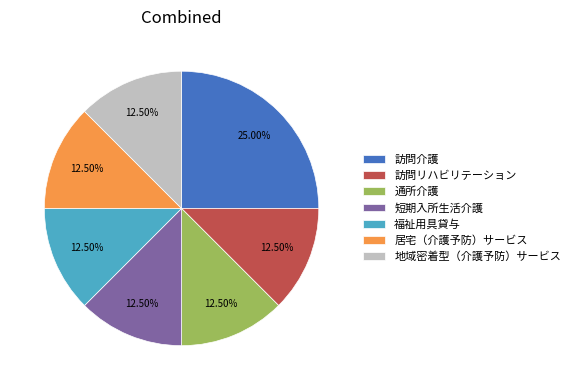

Between 短期入所生活介護 and 訪問介護, which is larger?

訪問介護